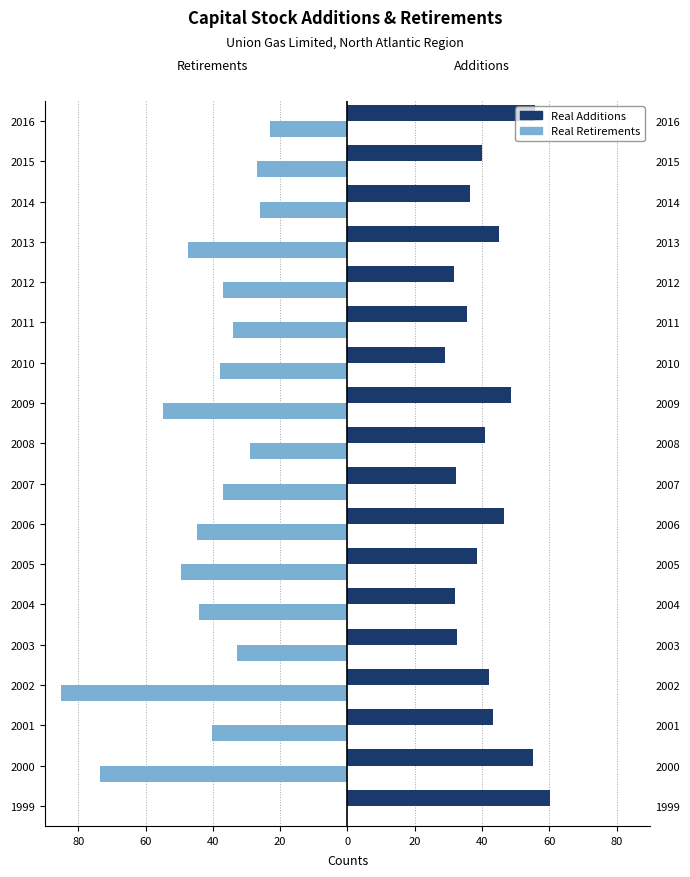

Which series has the largest total across all categories?

Real Additions